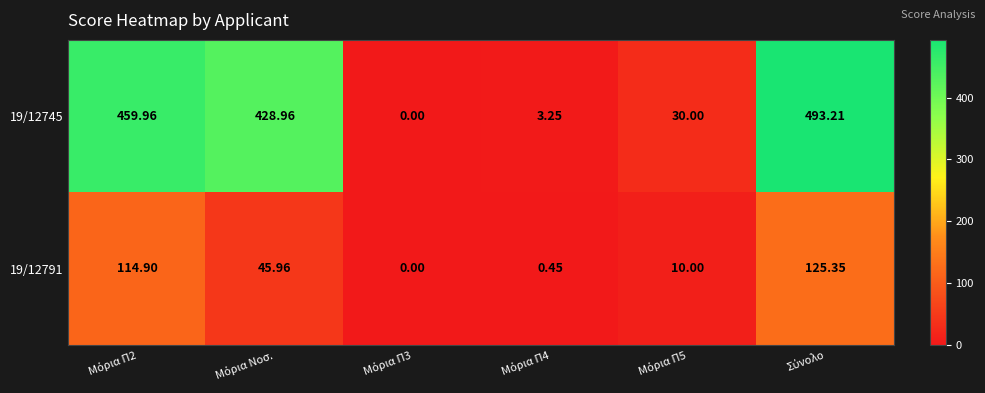

Reading right to left, transcribe all the data shown in this chart.

19/12745: Σύνολο=493.2	Μόρια Π5=30.0	Μόρια Π4=3.2	Μόρια Π3=0.0	Μόρια Νοσ.=429.0	Μόρια Π2=460.0
19/12791: Σύνολο=125.3	Μόρια Π5=10.0	Μόρια Π4=0.5	Μόρια Π3=0.0	Μόρια Νοσ.=46.0	Μόρια Π2=114.9